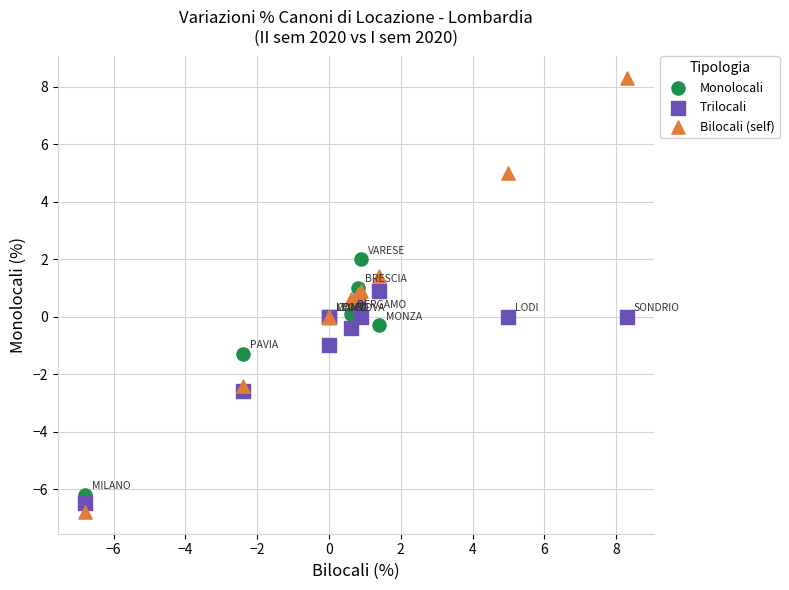

What are all the series names shown in the legend?

Monolocali, Trilocali, Bilocali (self)